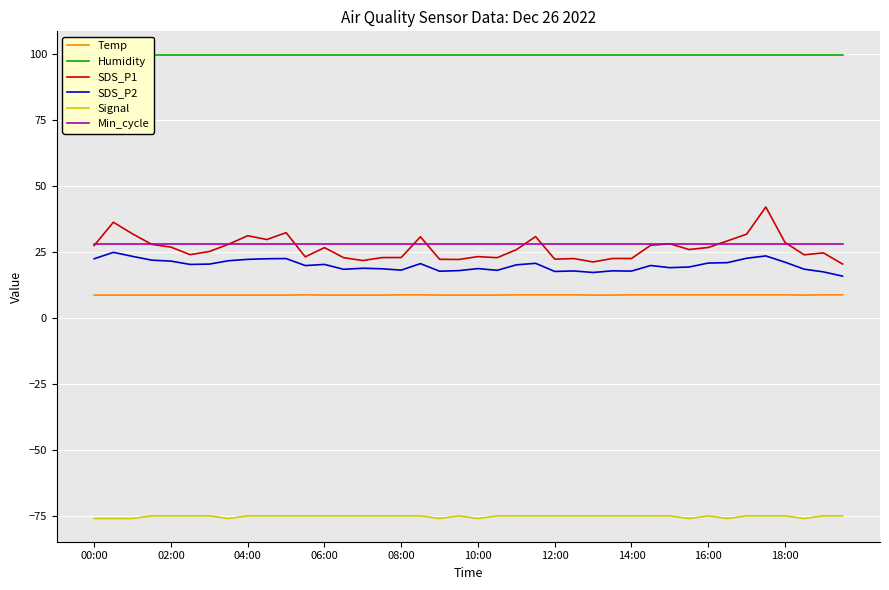

What are all the series names shown in the legend?

Temp, Humidity, SDS_P1, SDS_P2, Signal, Min_cycle